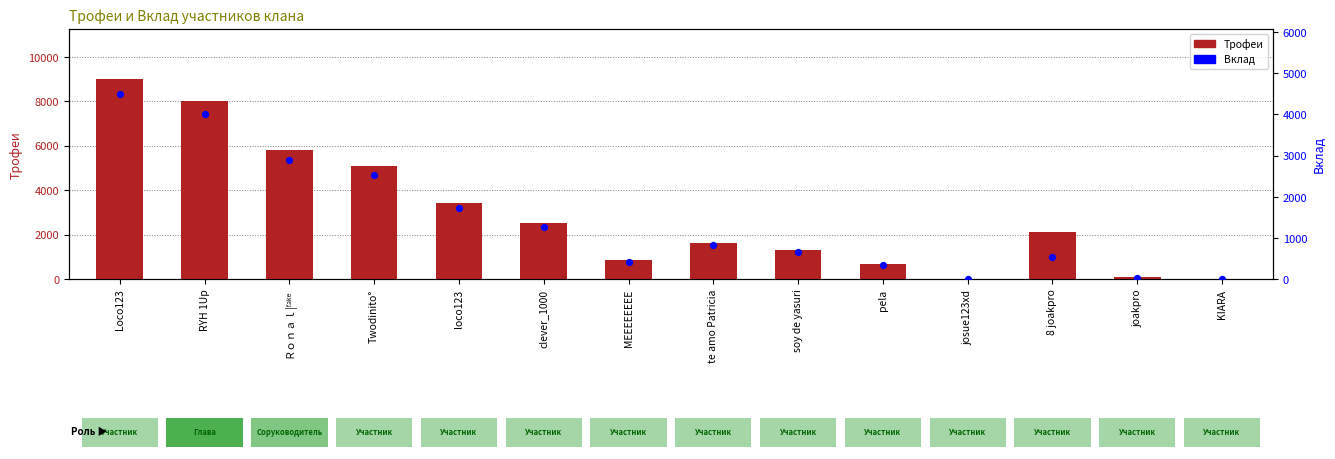

At how many categories does at least one series exceed 6679?

2